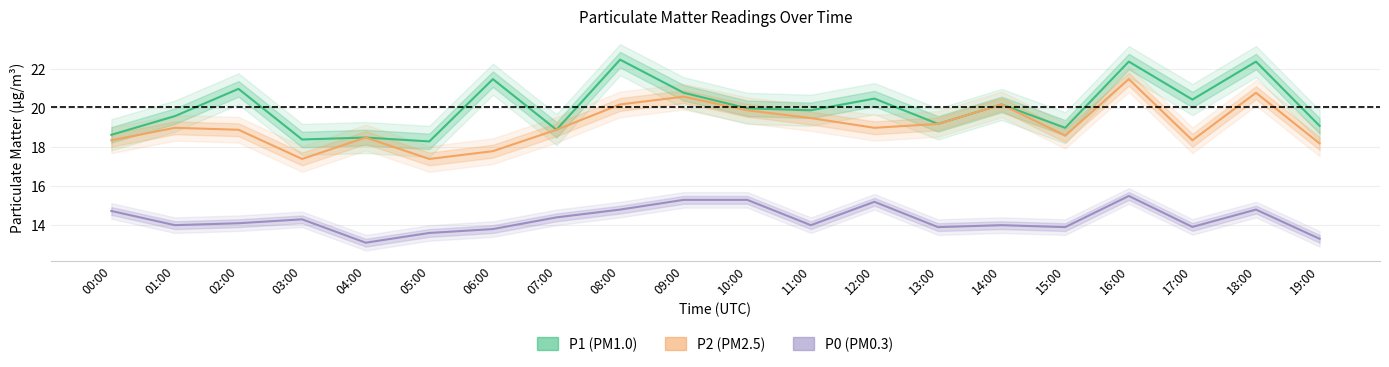

The value of P1 (PM1.0) at 14:00 is 20.2. True or false?

True